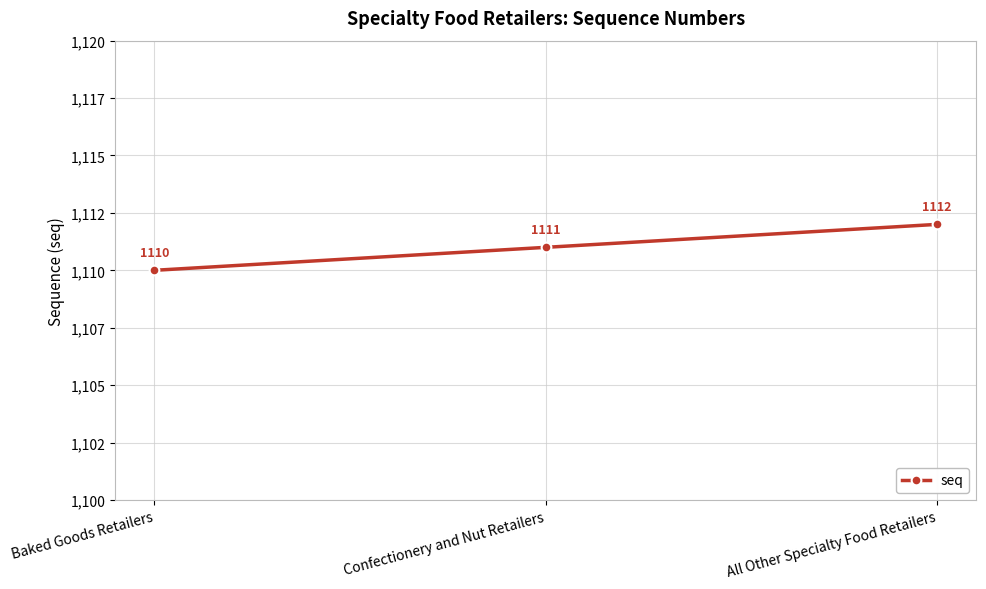

Does the chart have visible grid lines?

Yes